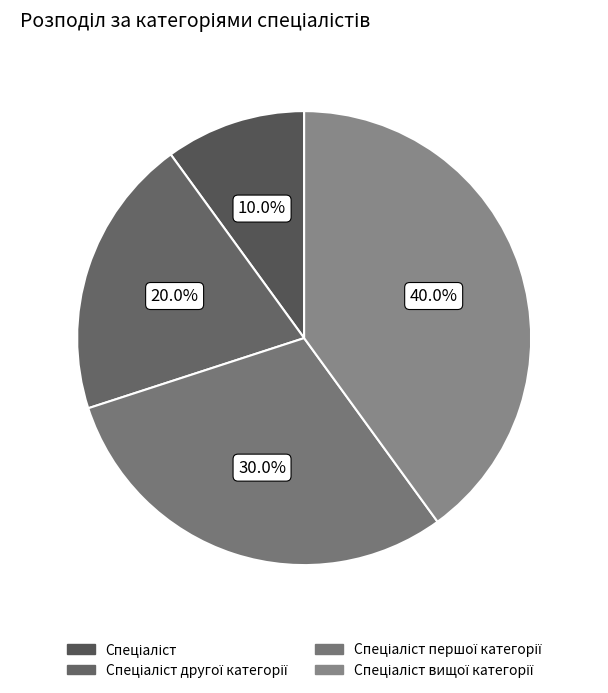

Rank the categories by value from lowest to highest.

Спеціаліст, Спеціаліст другої категорії, Спеціаліст першої категорії, Спеціаліст вищої категорії